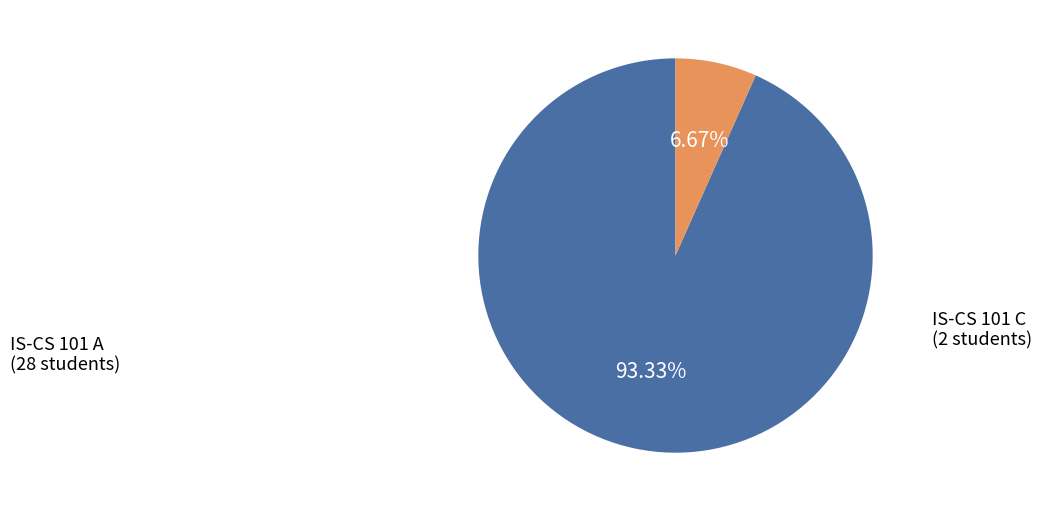

Is there a majority slice in this chart?

Yes